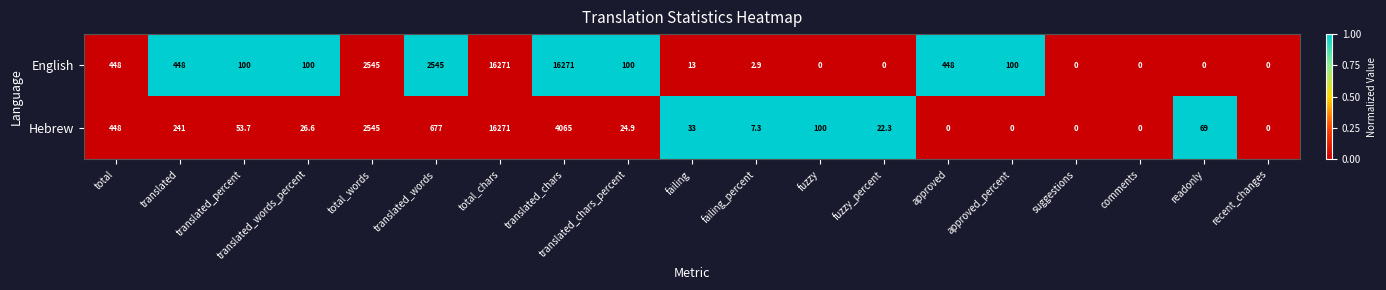

What is the difference between the highest and lowest values at translated_words?

1868.0